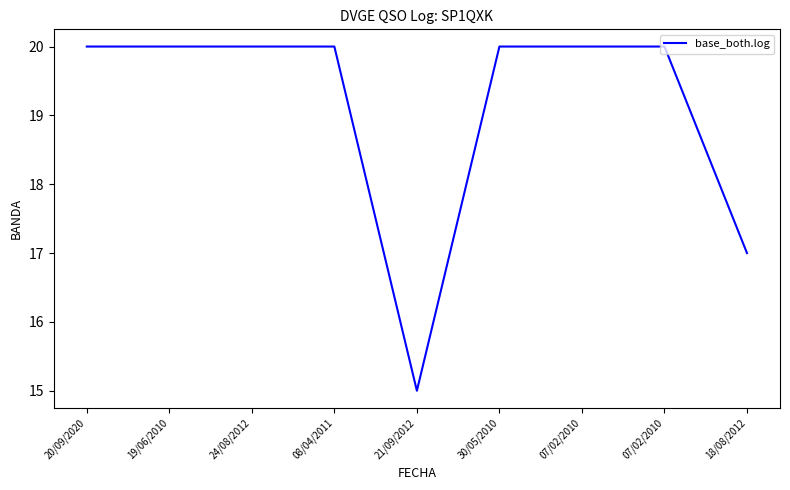

Does the chart have visible grid lines?

No